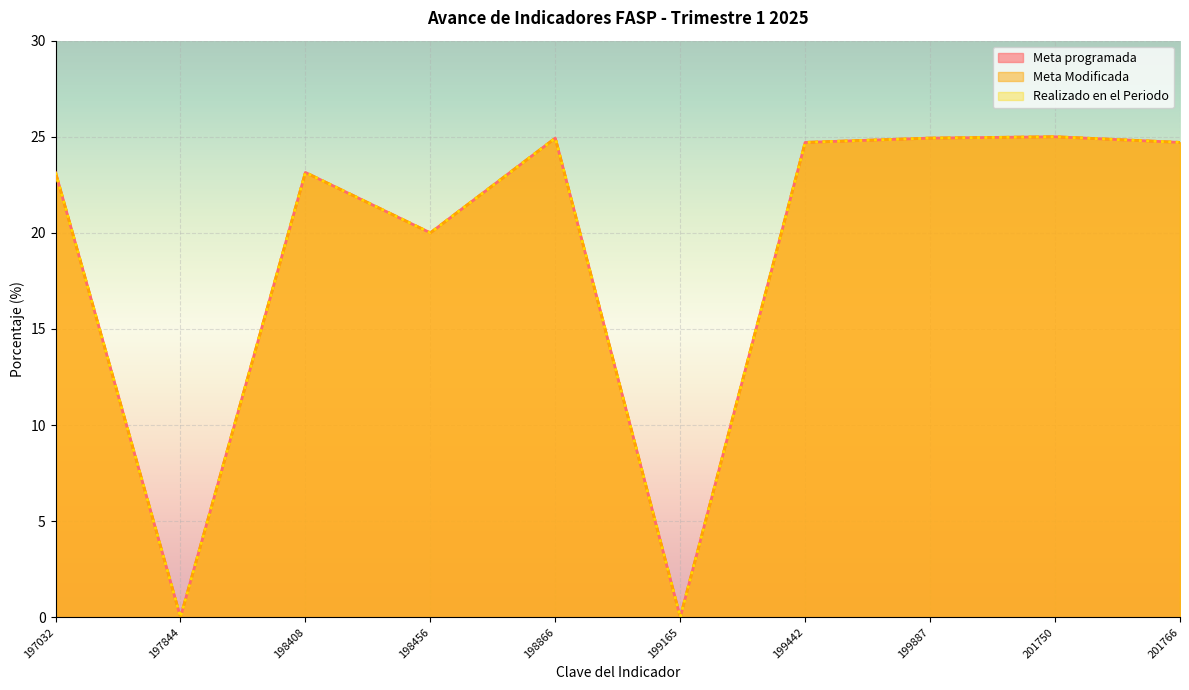

True or false: Meta Modificada and Meta programada cross at least once.

False